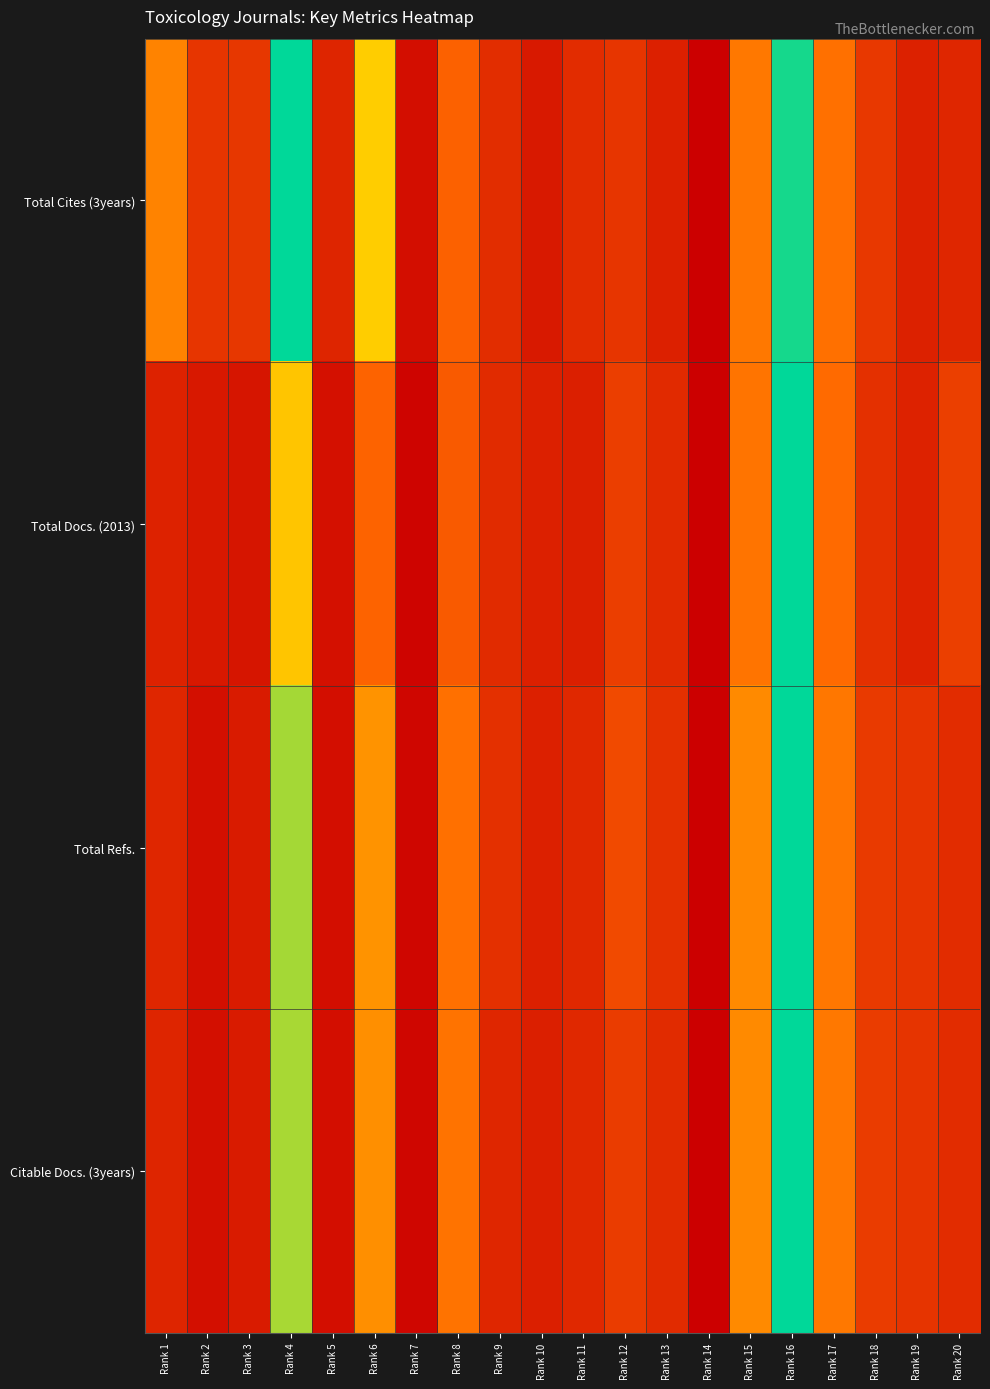

Which series has the widest spread of values?

Total Cites (3years)